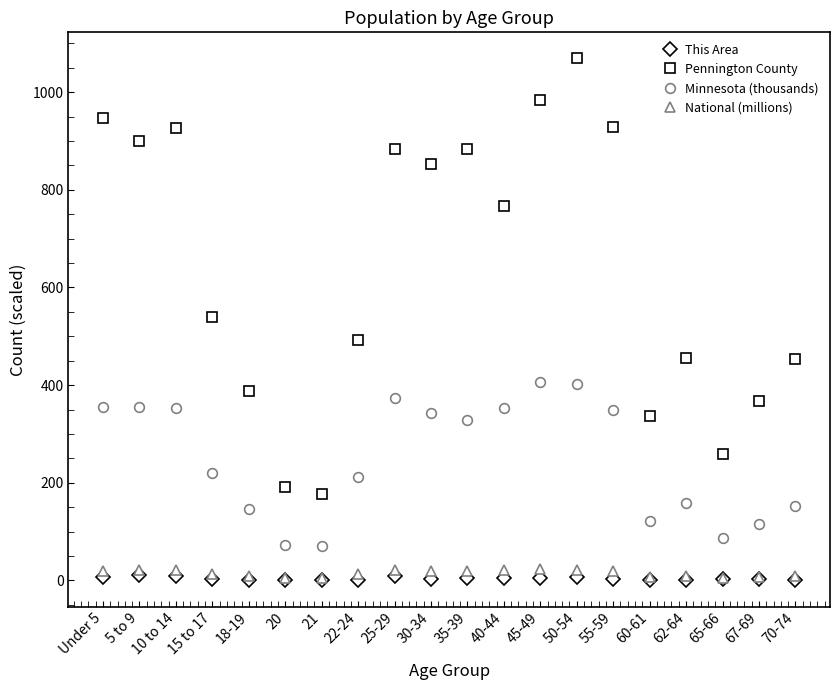

What is the maximum value shown in the chart?

1069.0